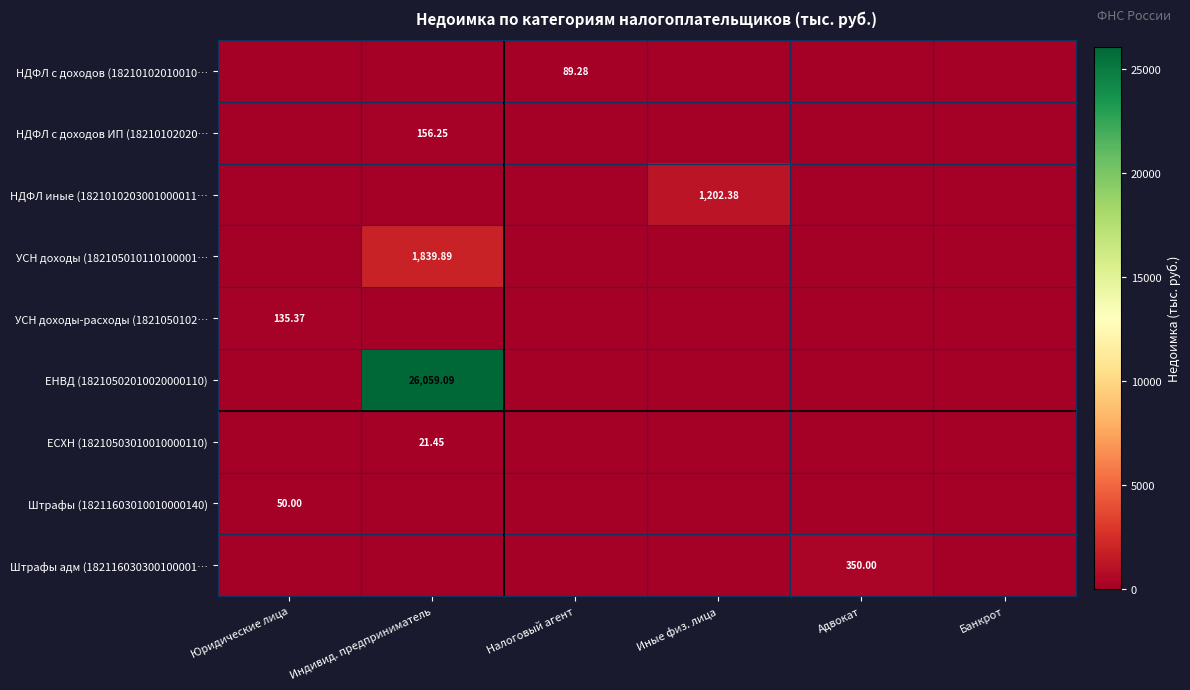

Is the value of УСН доходы-расходы (1821050102… at Юридические лица greater than the value of УСН доходы (182105010110100001… at Индивид. предприниматель?

No